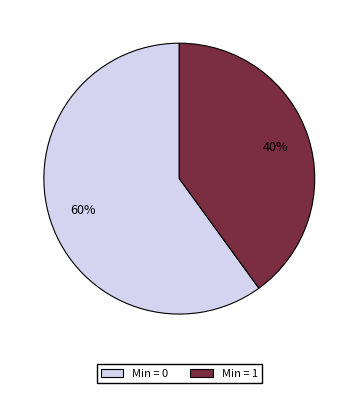

Does any single category account for the majority?

Yes